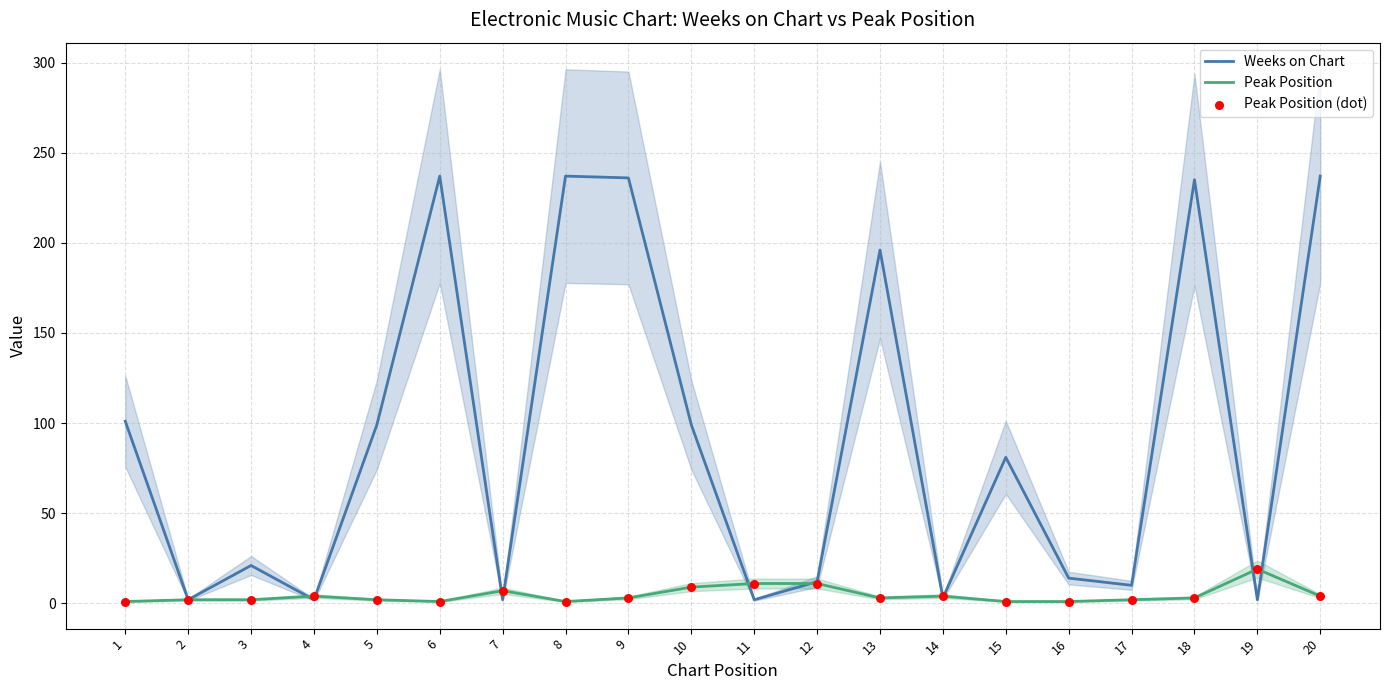

Which series contains the lowest Y value?

Peak Position